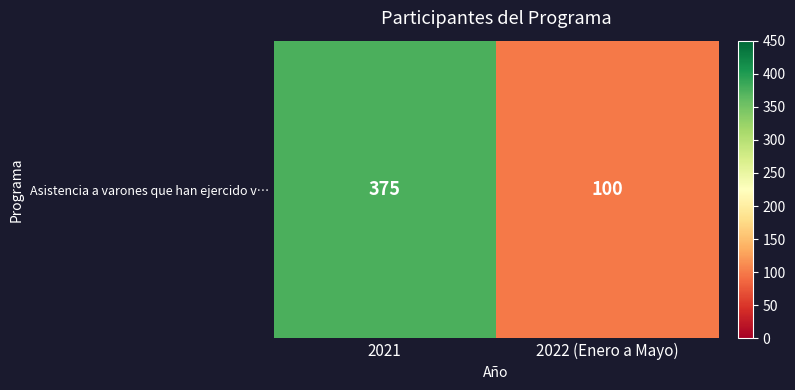

Is it true that the value at 2022 (Enero a Mayo) is 100?

True